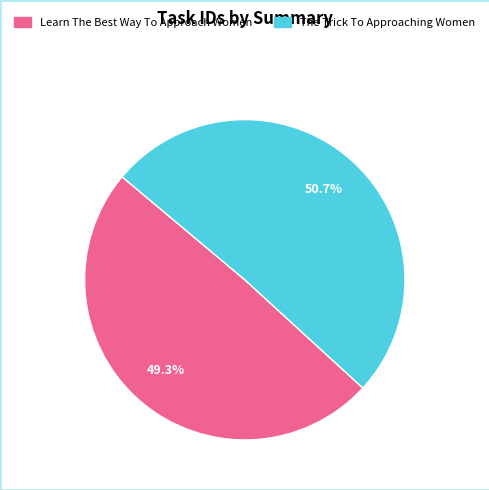

Is it true that Learn The Best Way To Approach Women is 49% of the pie?

True